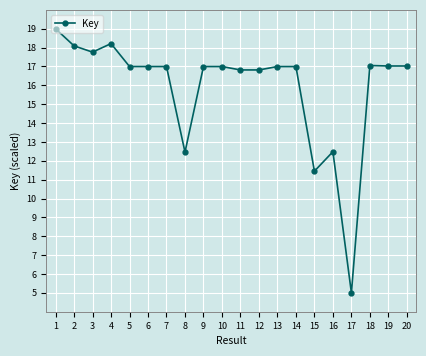

What is the value of the 2nd point from the left?

18.1